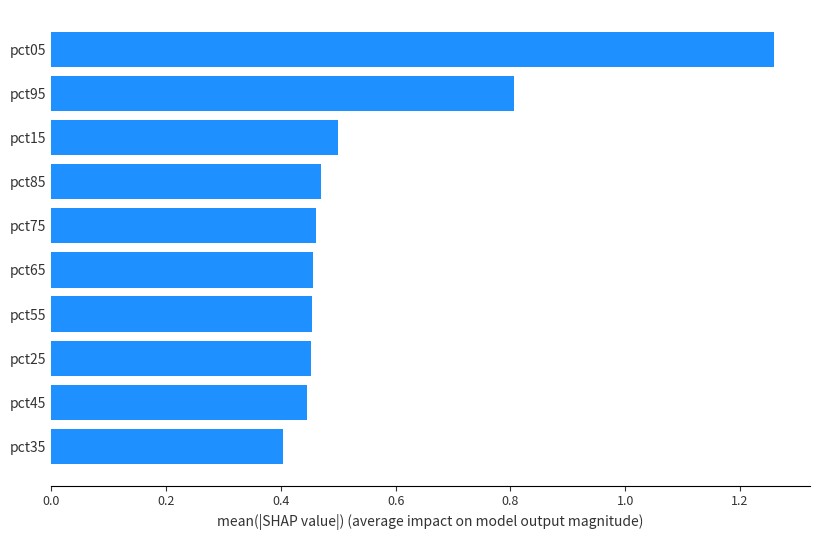

What is the change in value from pct35 to pct65?

+0.1